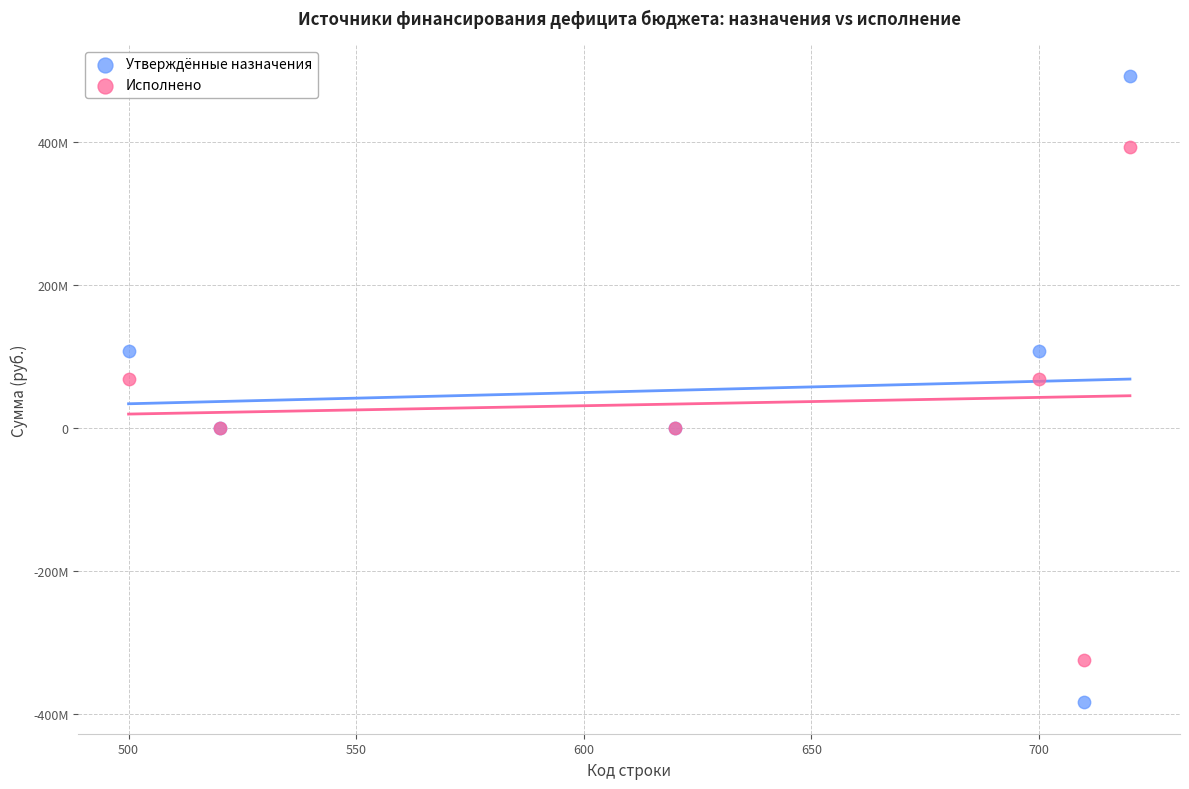

Which series contains the highest Y value?

Утверждённые назначения